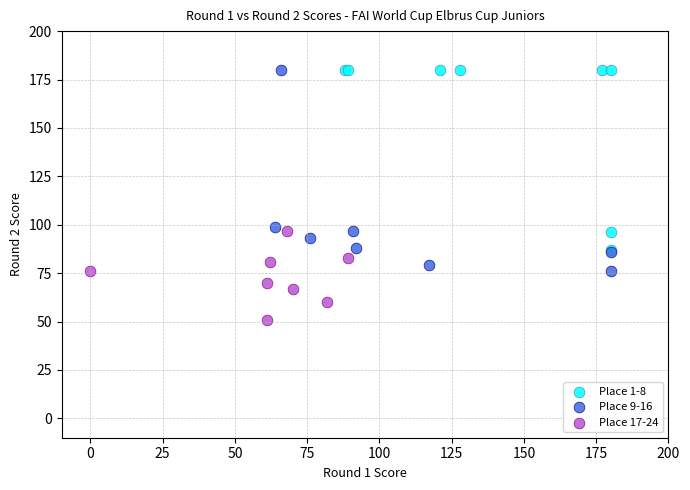

What are all the series names shown in the legend?

Place 1-8, Place 9-16, Place 17-24